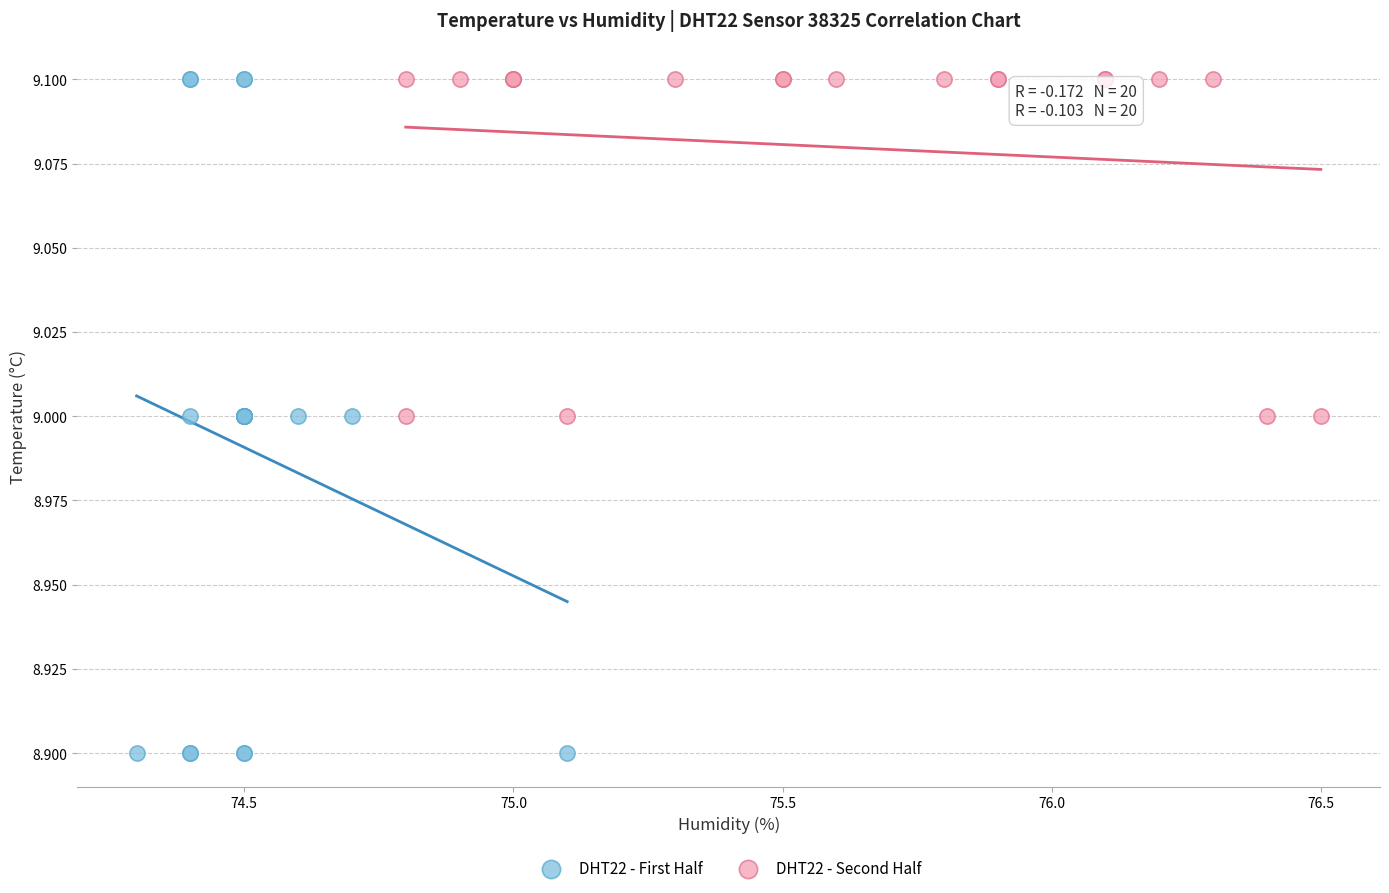

Which series has the largest Y range (max minus min)?

DHT22 - First Half